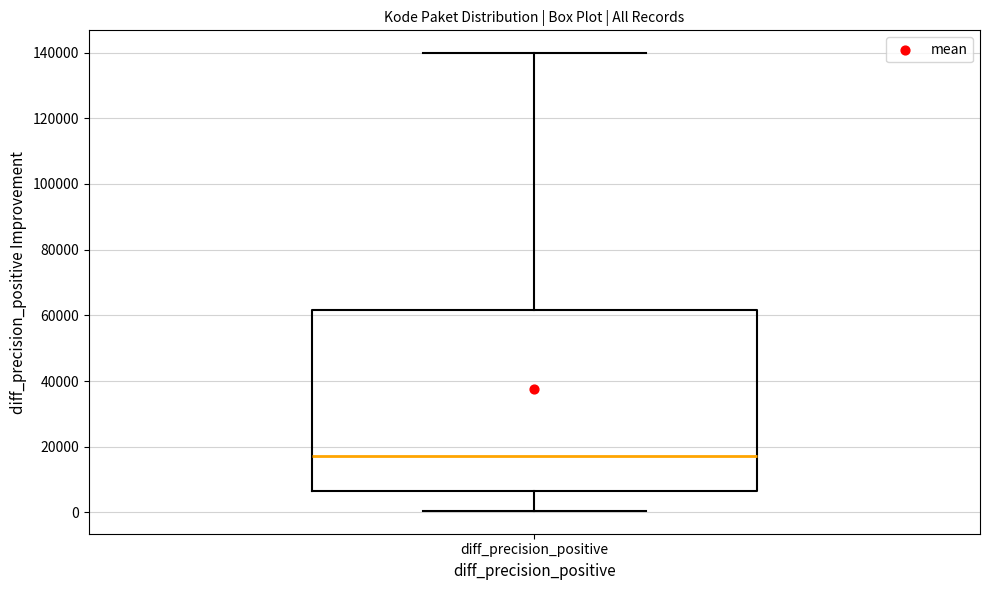

Where does the upper whisker of the box for diff_precision_positive end on the y-axis? The values are not printed on the chart, so give them approximately, as read against the axis.

140000